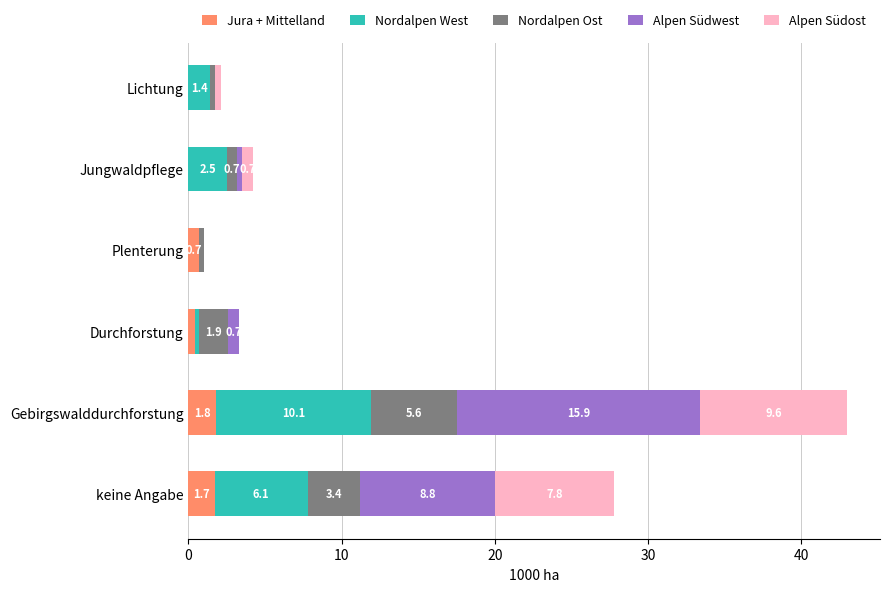

Is it true that Jura + Mittelland equals 1.7 at keine Angabe?

True